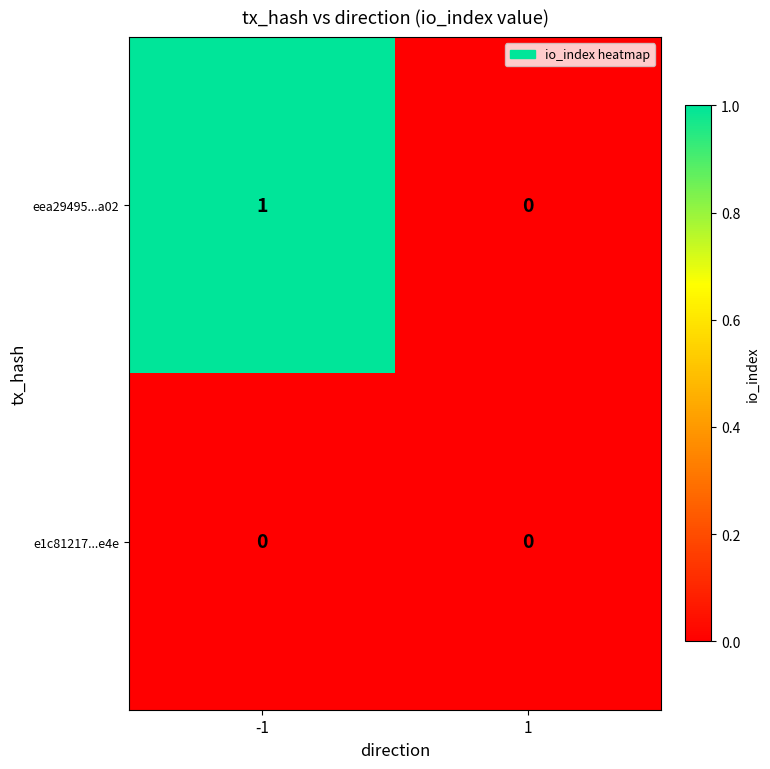

True or false: eea29495...a02 has a value of 0 at 1.

True